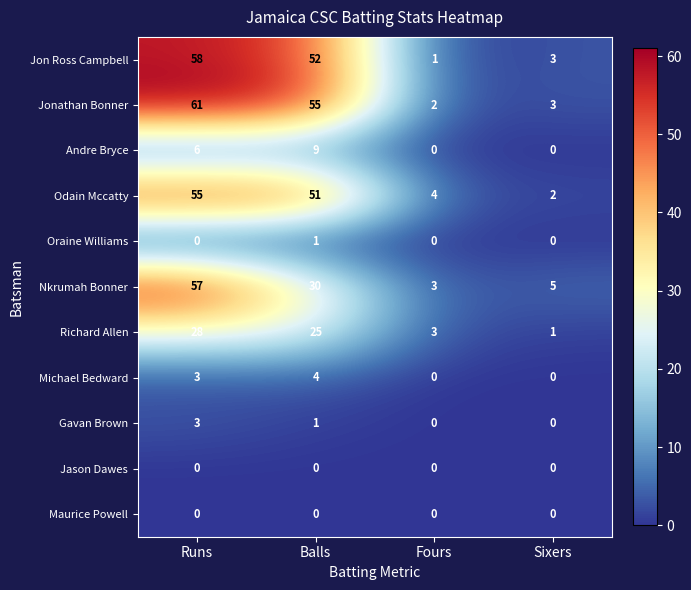

At which category is the sum across all series the highest?

Runs